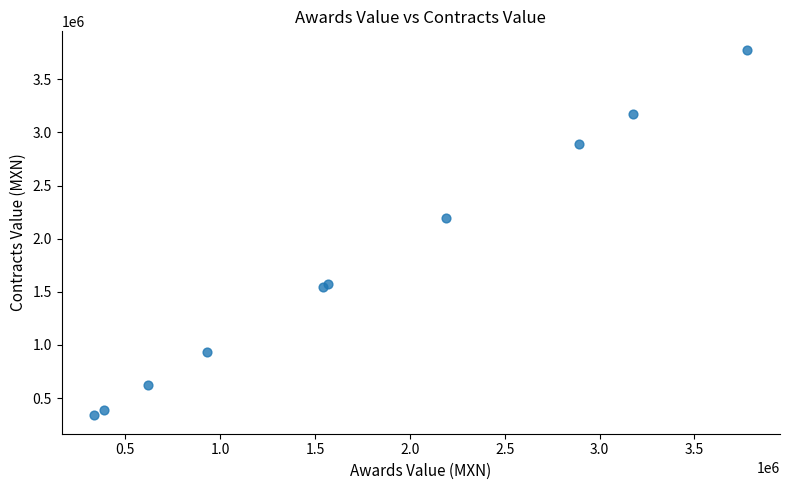

What Y value in the scatter plot is closest to 2057560?

2191089.8